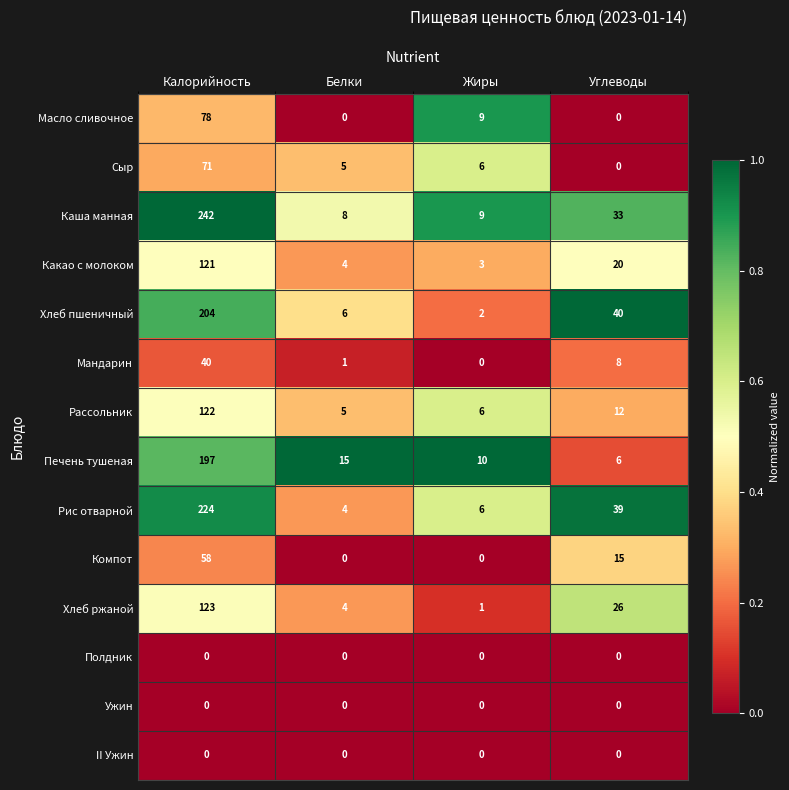

How many data points does each series have?

4